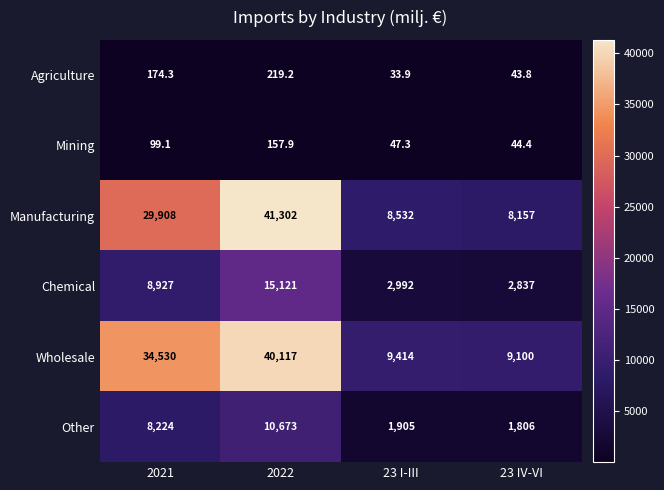

Which series has the largest range (max minus min)?

Manufacturing